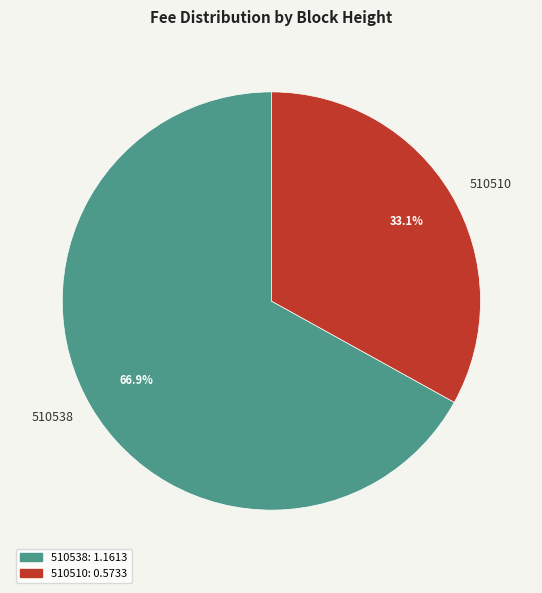

True or false: 510510 accounts for 47% of the total.

False